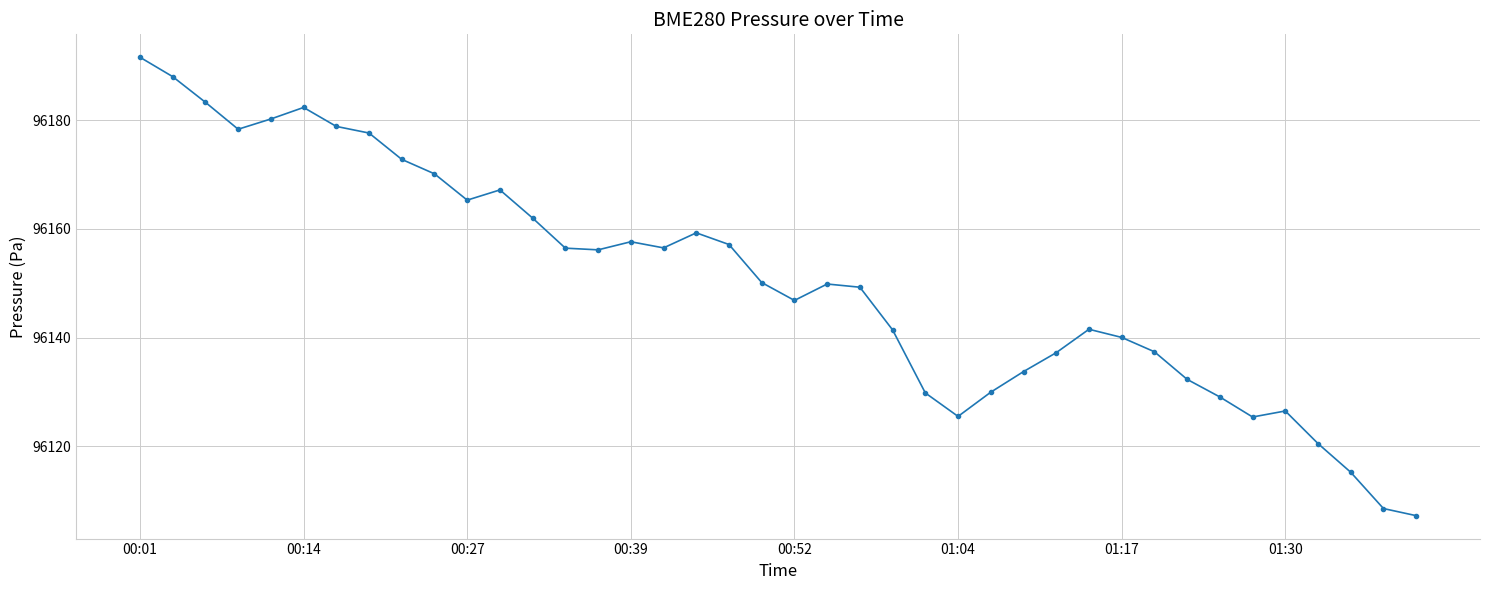

What is the sum of all values?

3846018.0